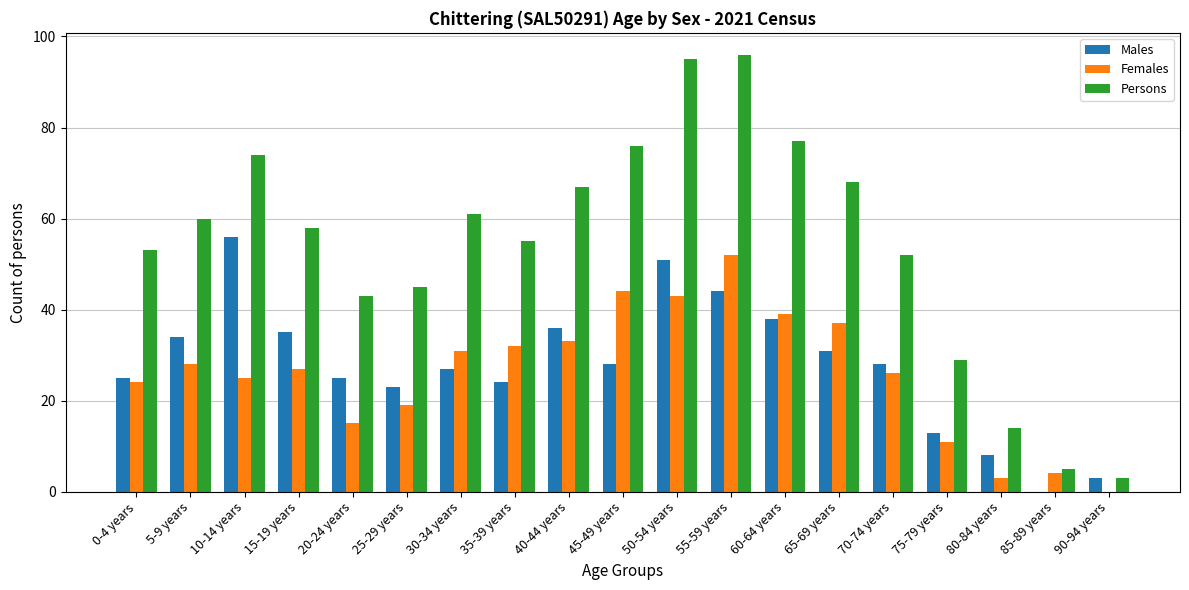

Between 5-9 years and 55-59 years, which series saw the biggest shift?

Persons